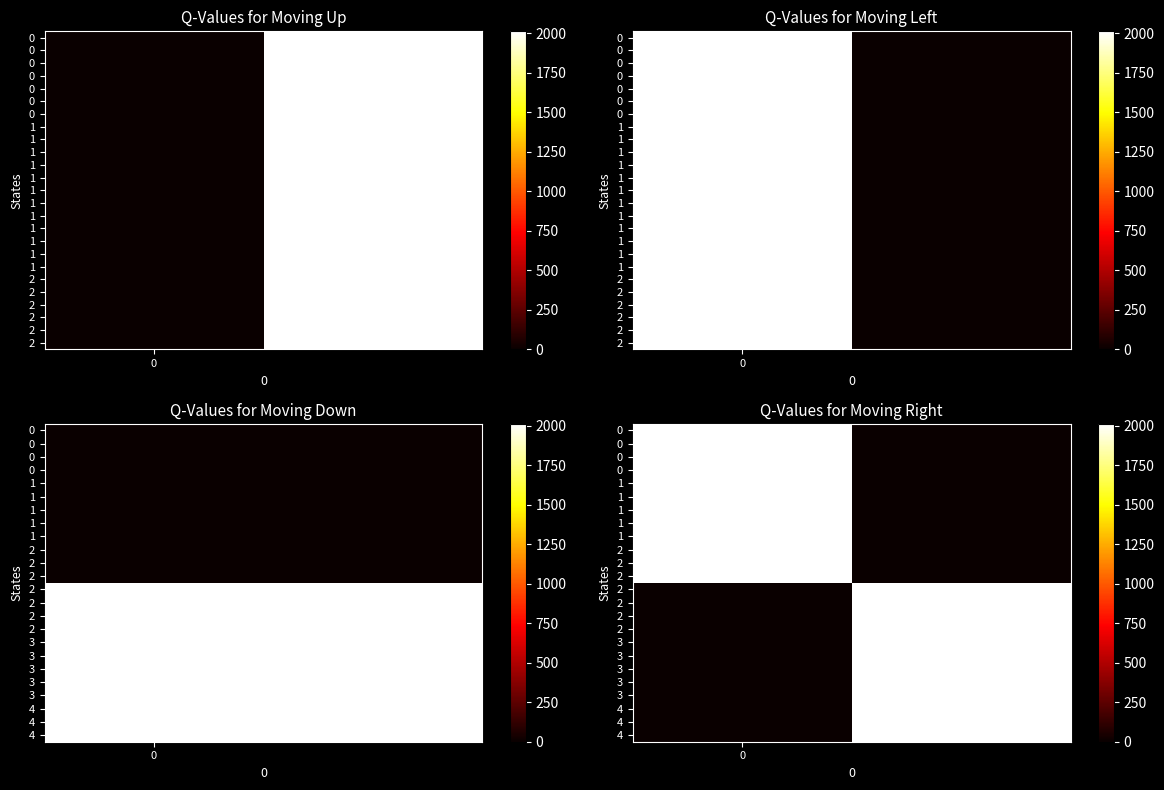

What is the spread (max minus min) of values at 1?

2012